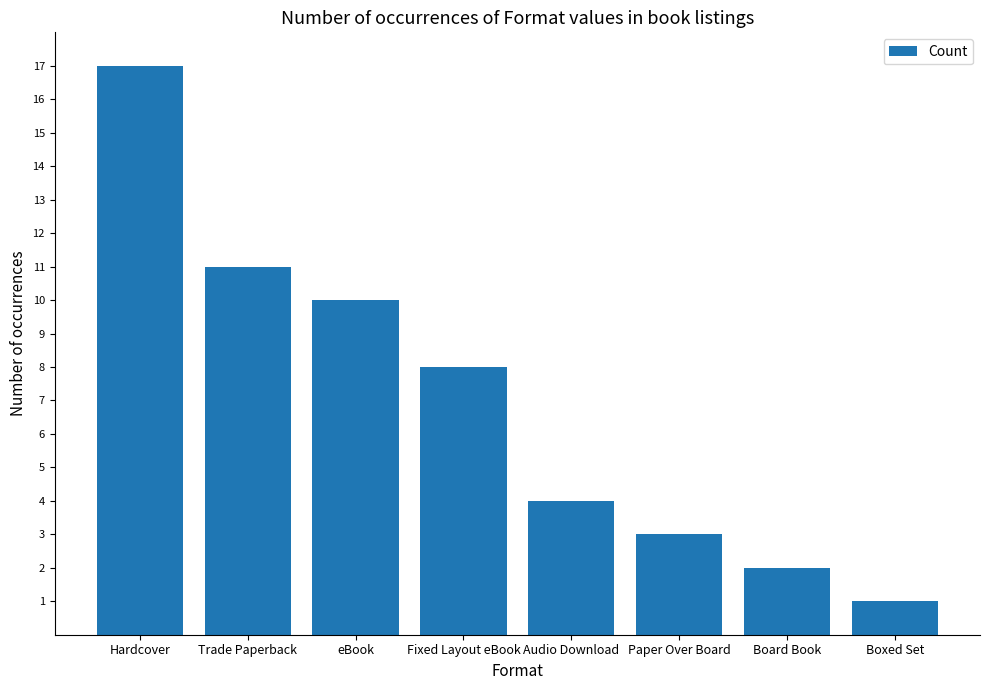

Approximately how many times larger is the value at Board Book compared to Trade Paperback?

0.2